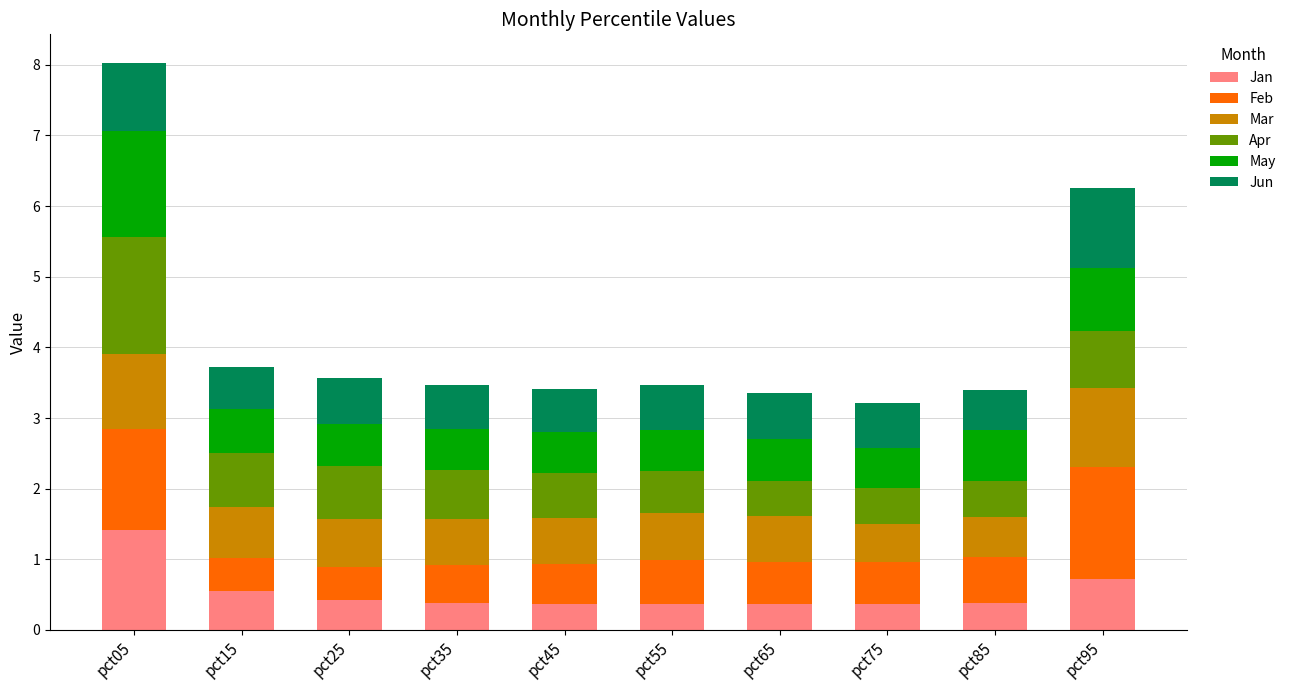

What is the maximum value for Jan?

1.4